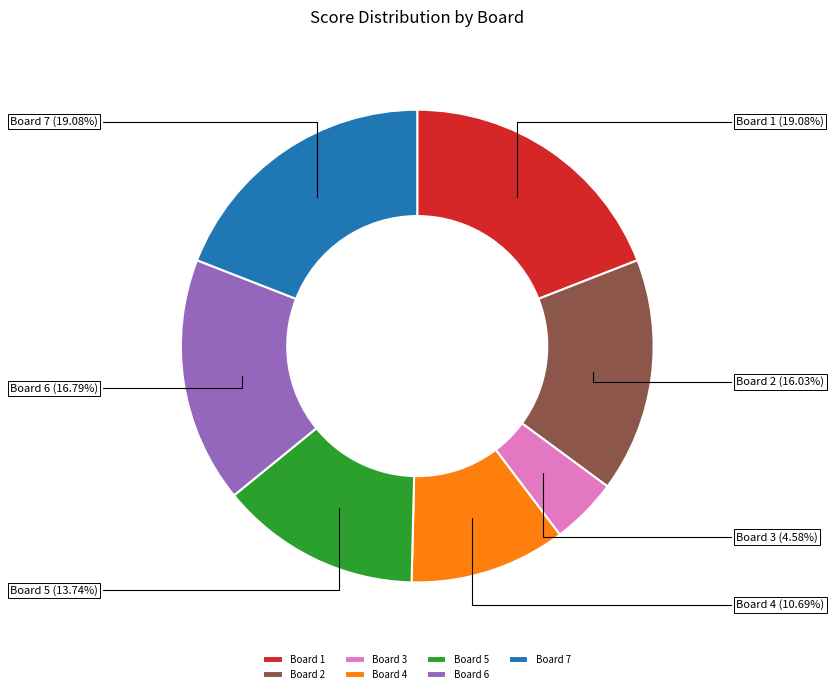

To the nearest percent, what portion does Board 5 represent?

14%